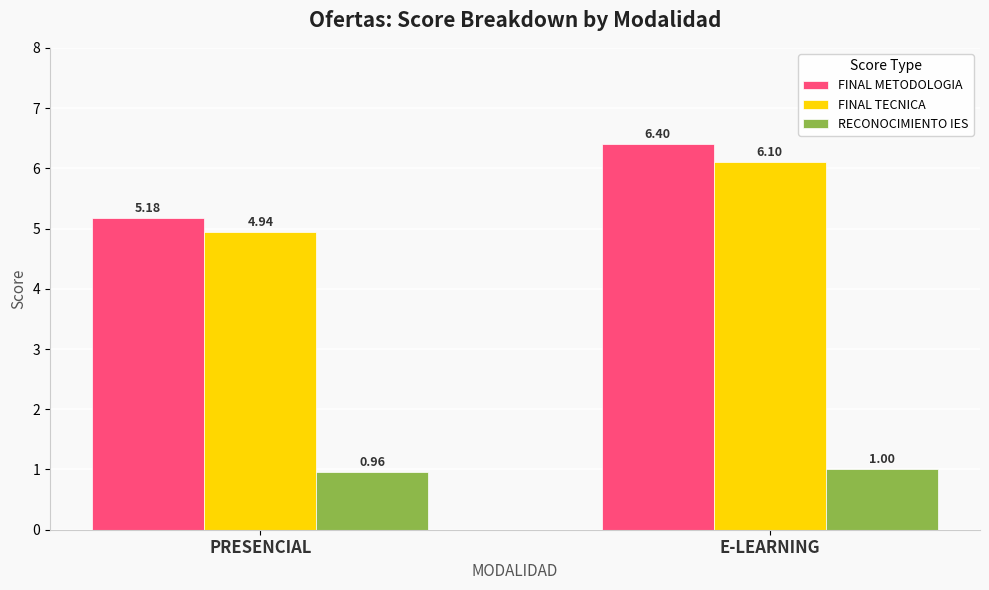

What is the sum of all FINAL METODOLOGIA values?

11.6